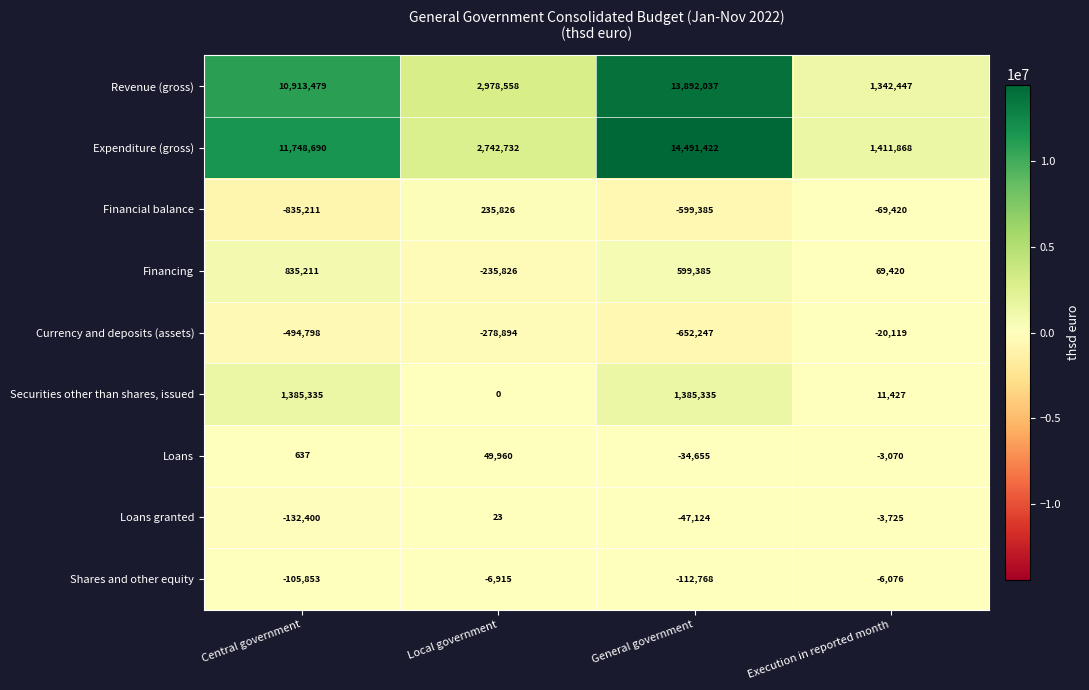

At which category is the sum across all series the highest?

General government